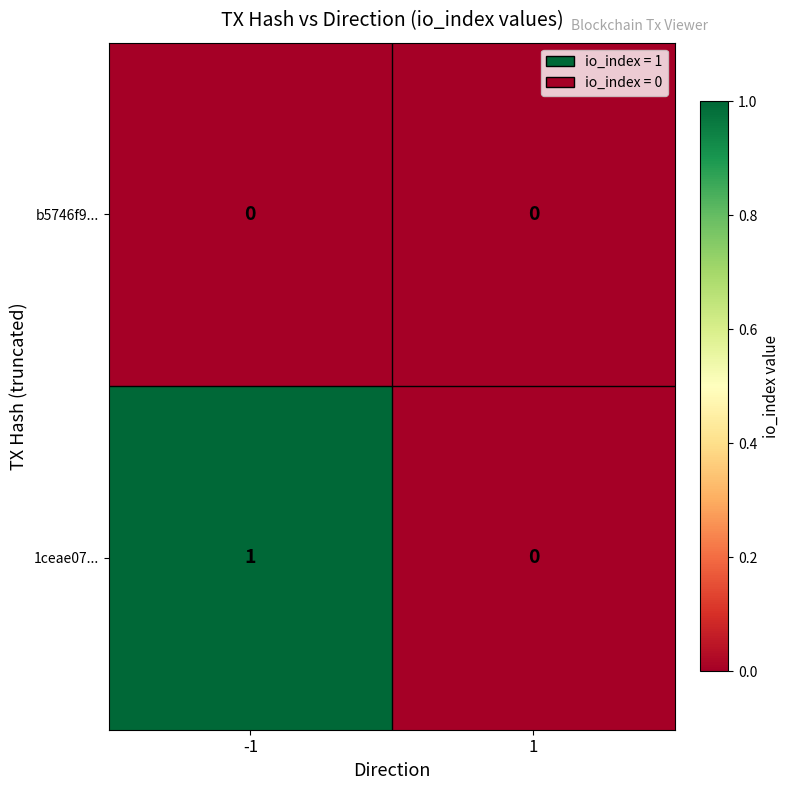

List the series in order of their peak value, lowest first.

b5746f9..., 1ceae07...